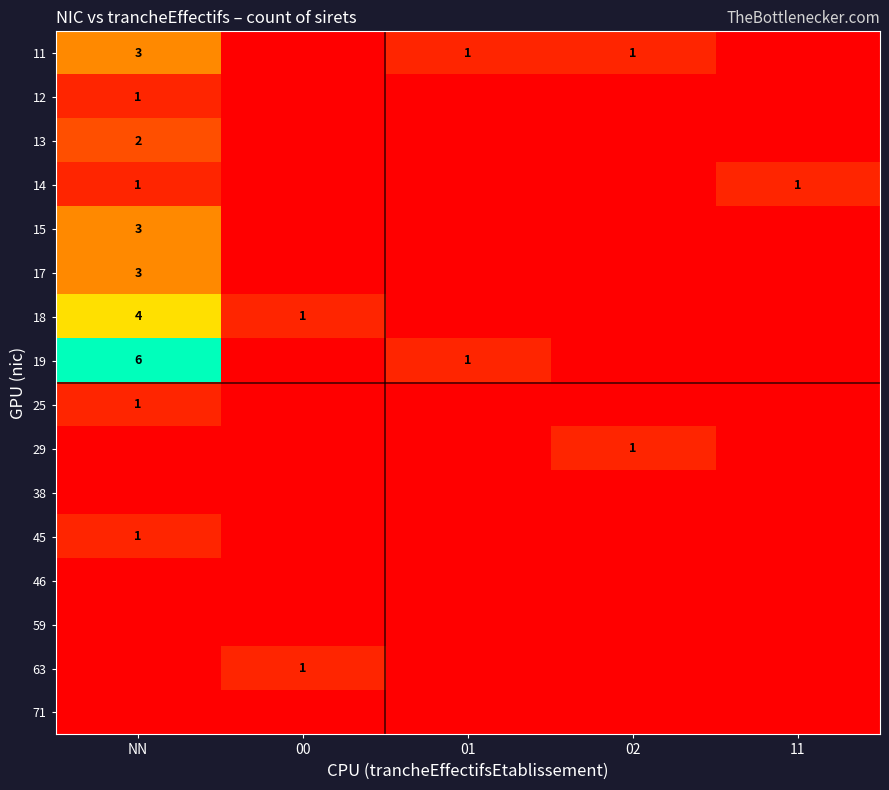

The 63 series shows 0 at 00. True or false?

False